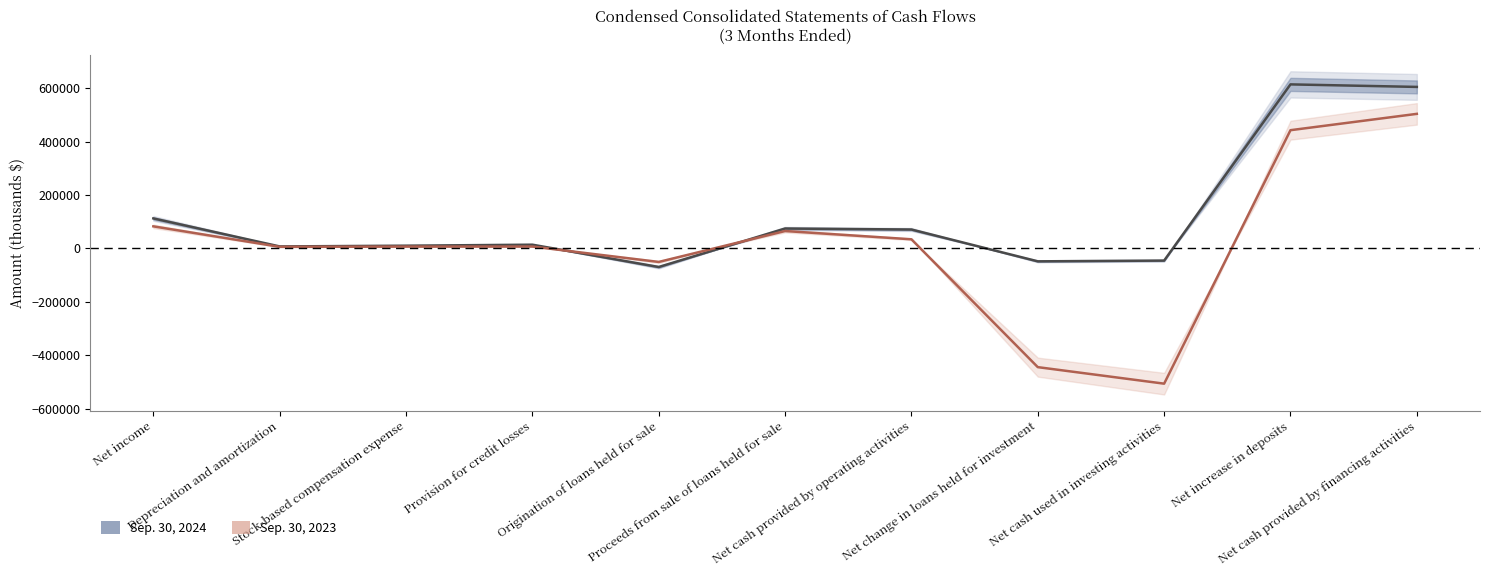

What is the maximum value for Sep. 30, 2023?

503778